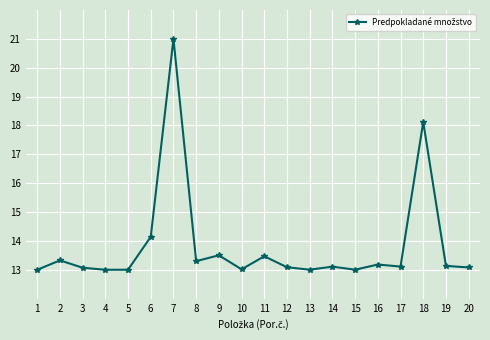

Where is the data nearest to the value 17?

18